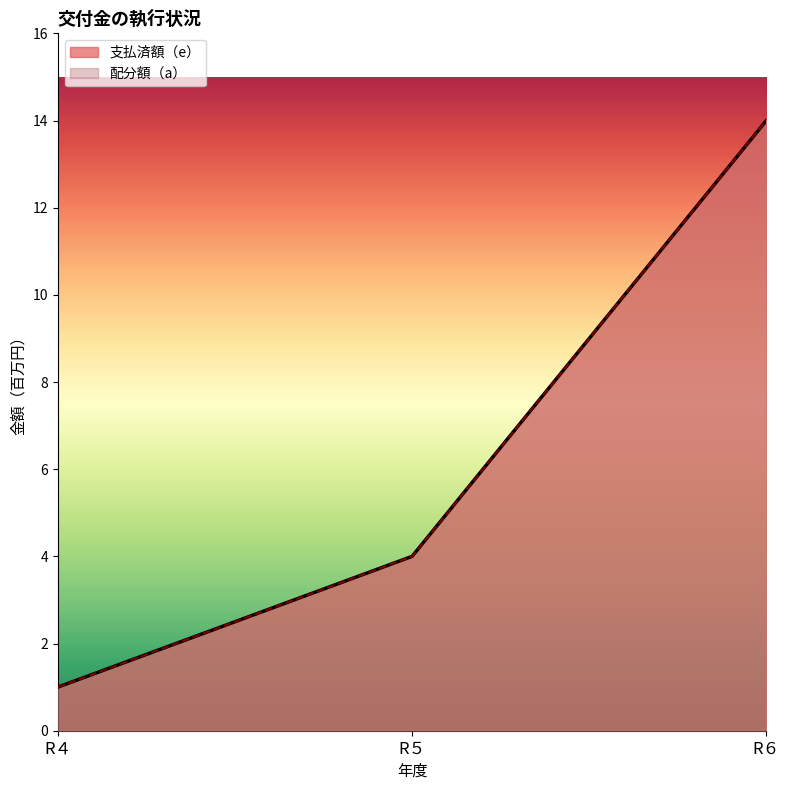

How many values in the 支払済額（e） series exceed 4?

1